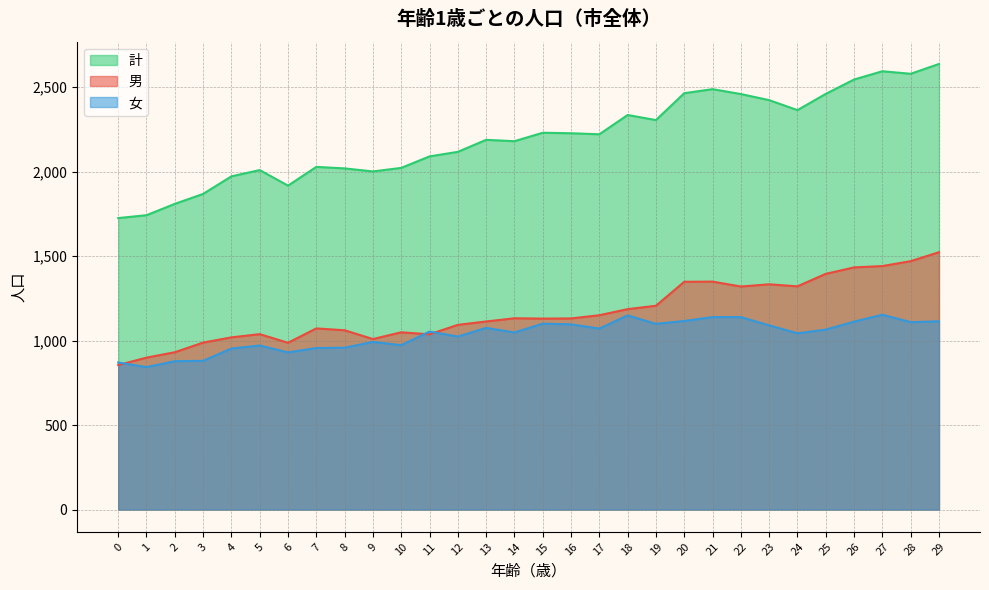

True or false: 計 and 女 cross at least once.

False